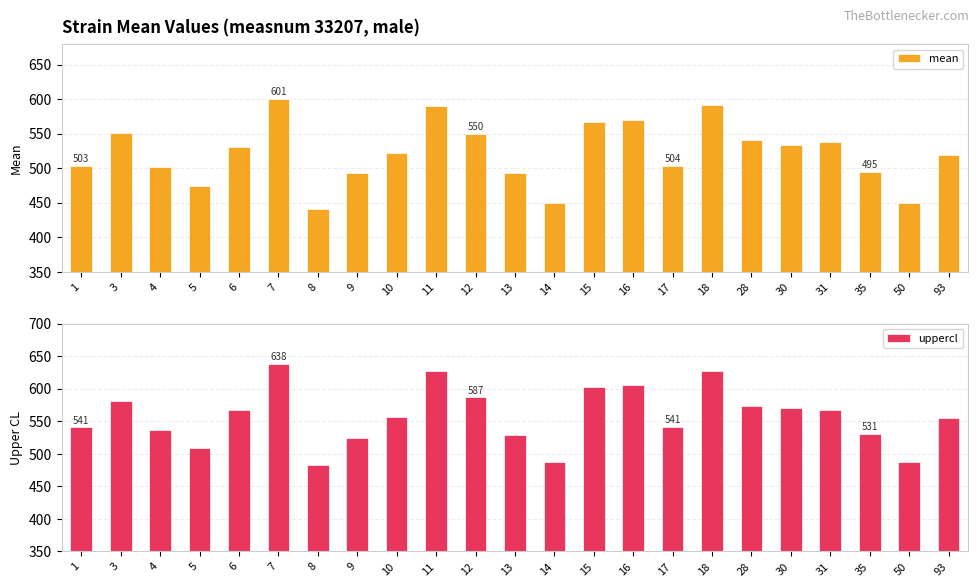

The value of uppercl at 4 is 890.8. True or false?

False